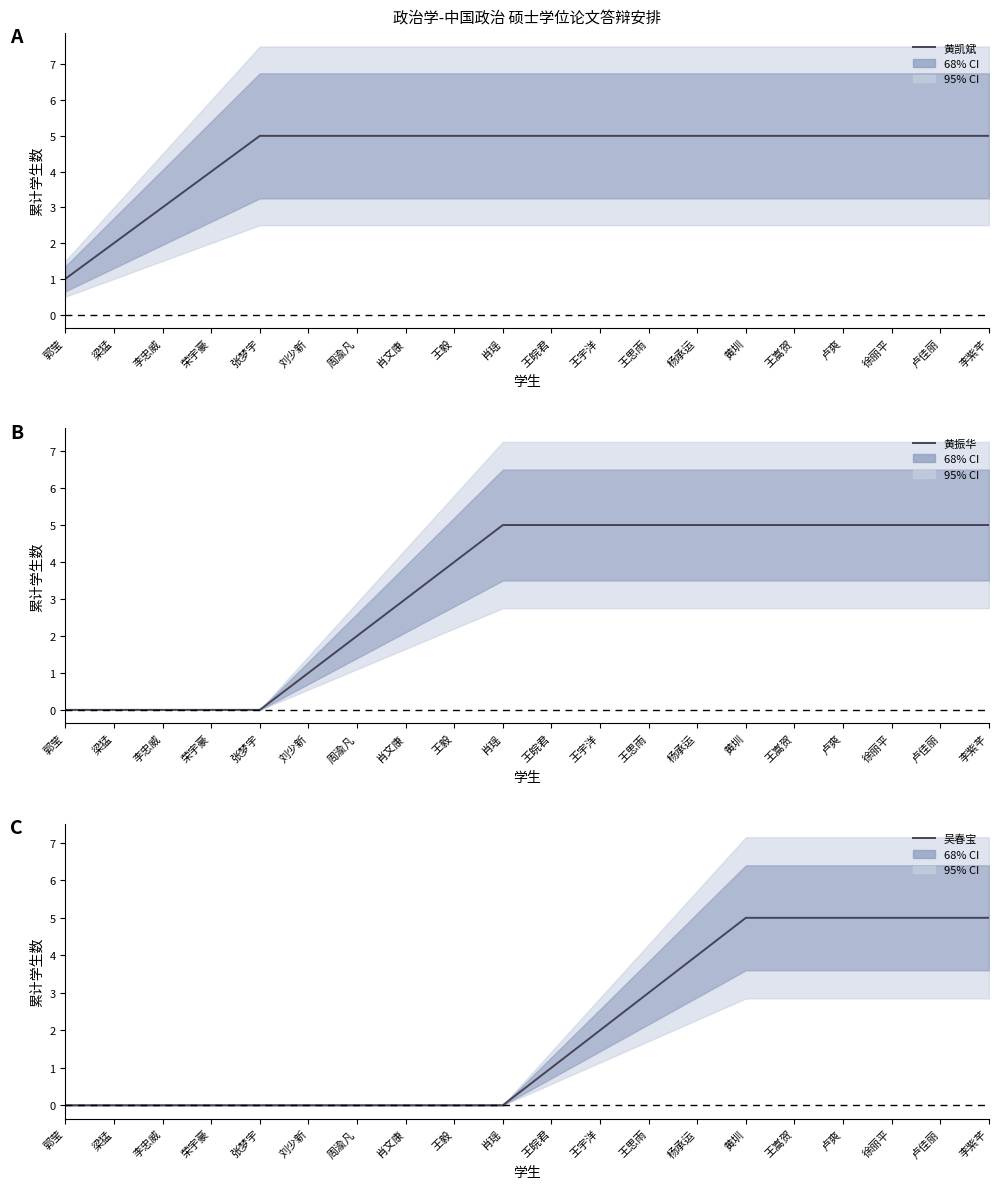

What is the total value across all series at 郭莹?

1